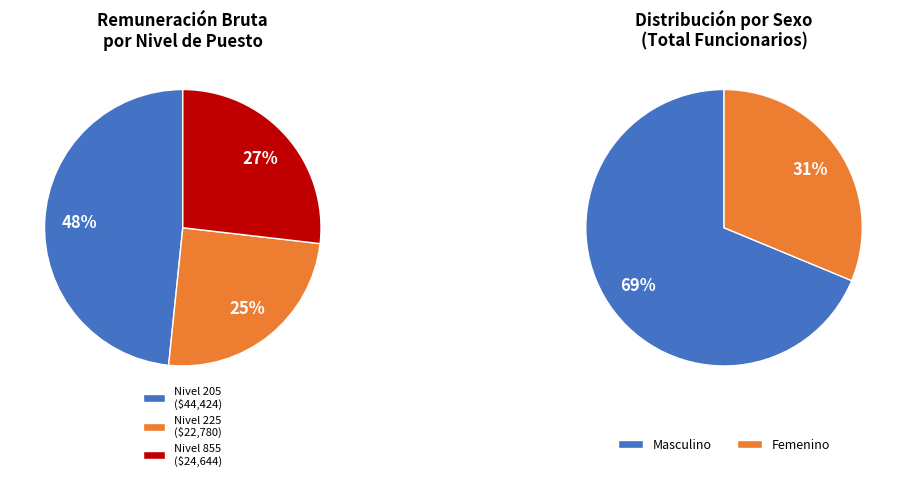

What is the majority slice?

Masculino